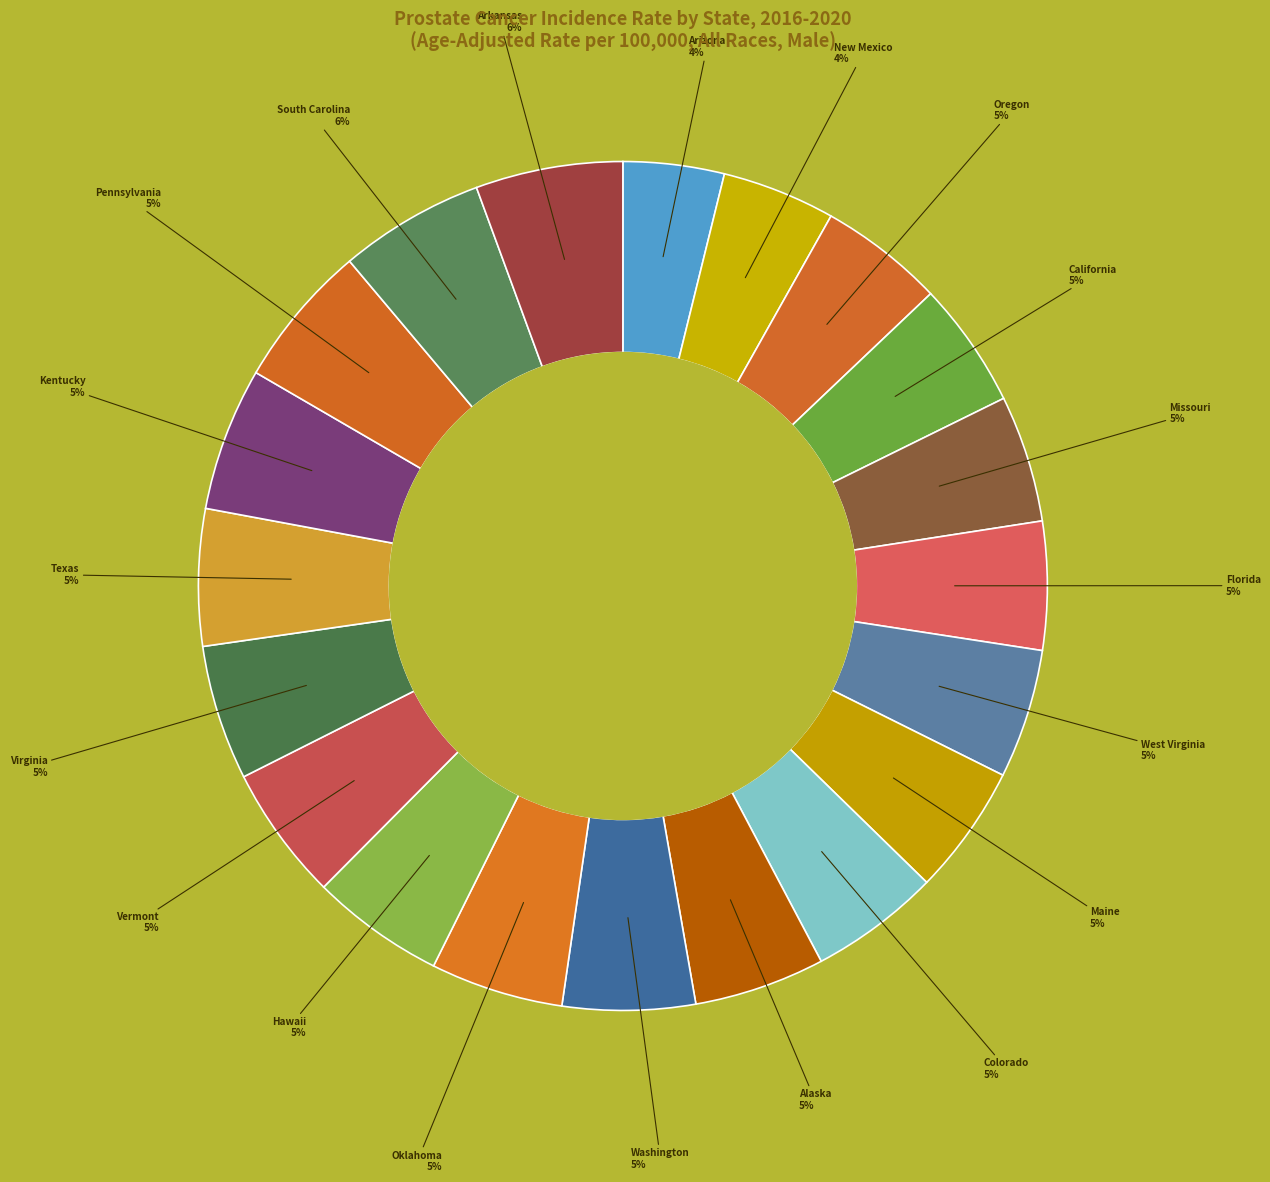

To the nearest percent, what is the difference between the largest and smallest slice percentages?

2%